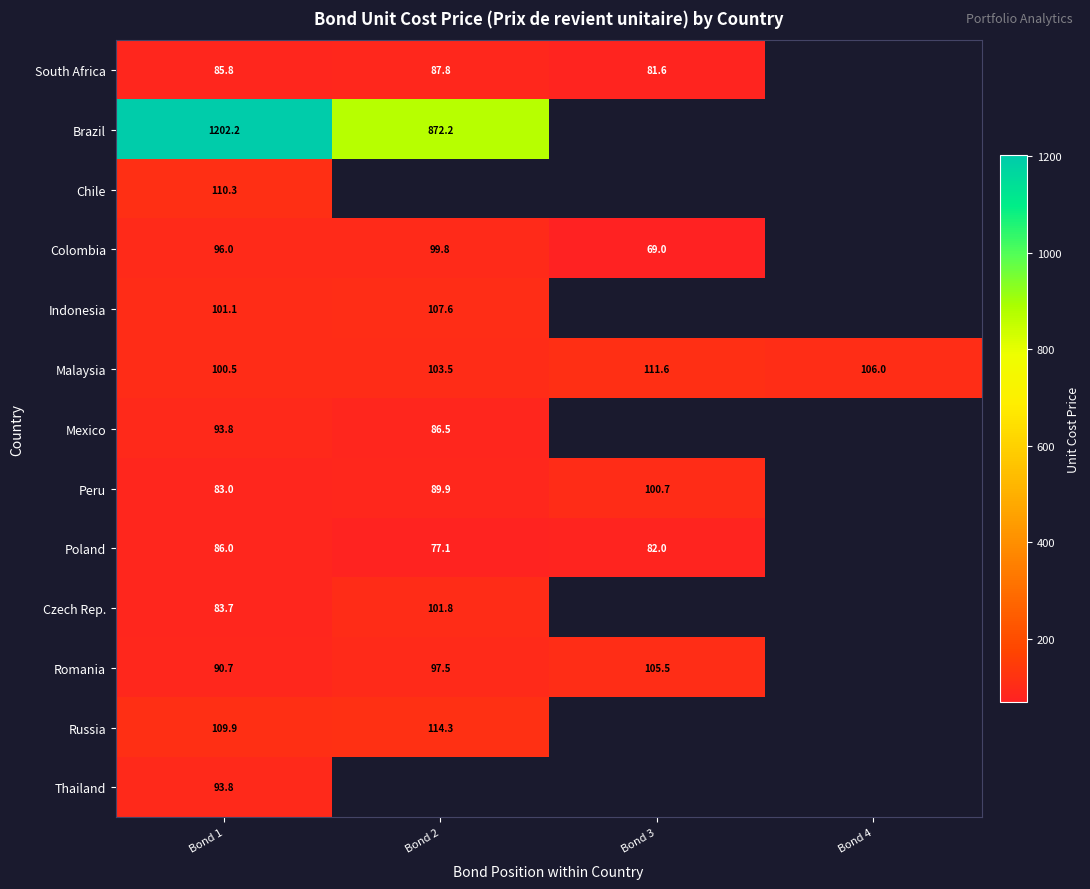

Which has a higher value, Bond 3 or Bond 1?

Bond 1